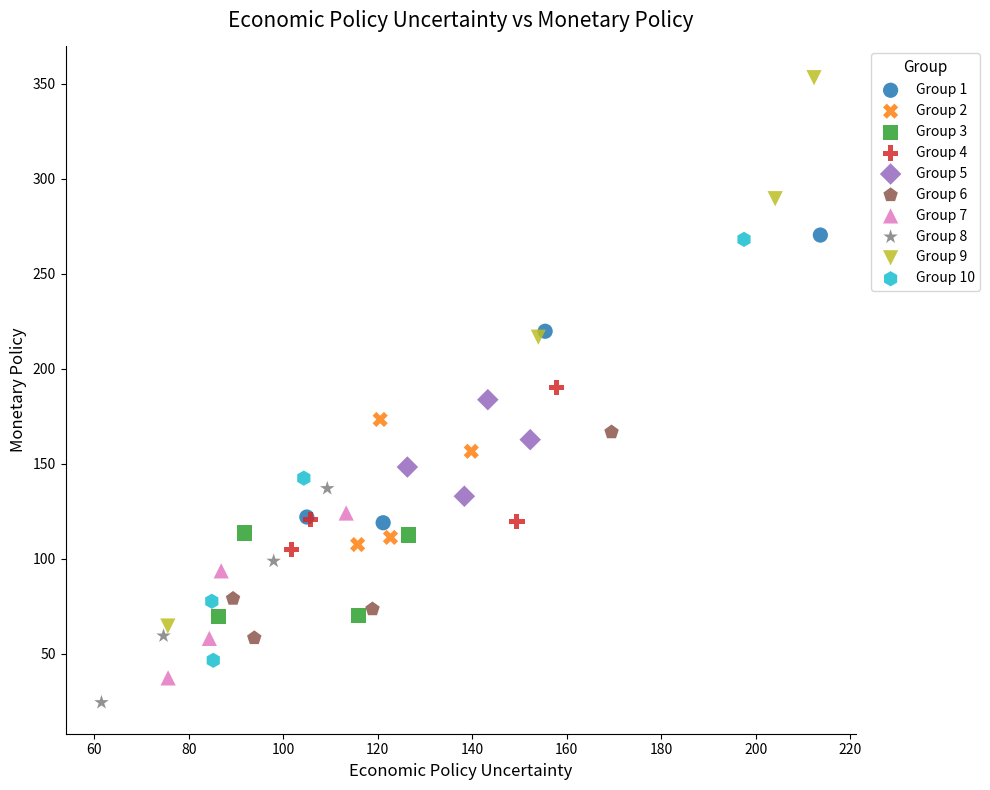

Which series has the largest Y range (max minus min)?

Group 9